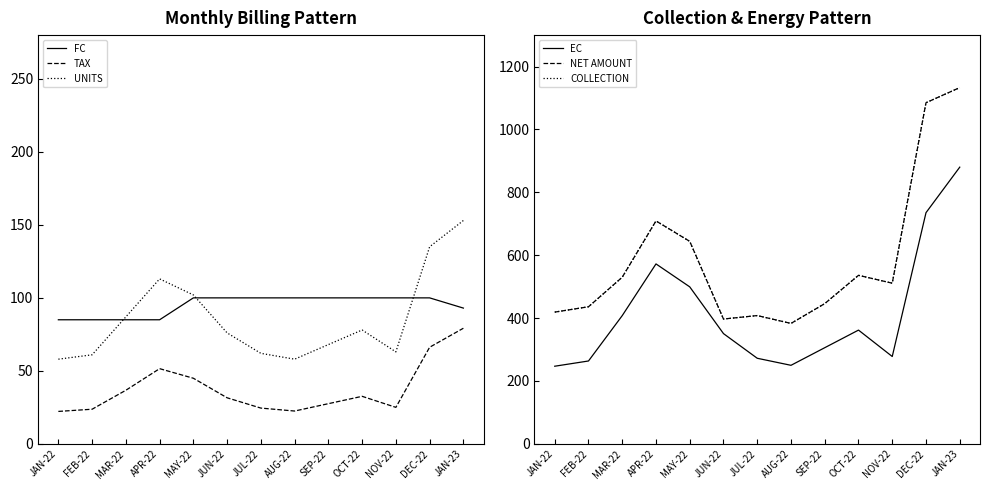

At which category is the sum across all series the highest?

JAN-23